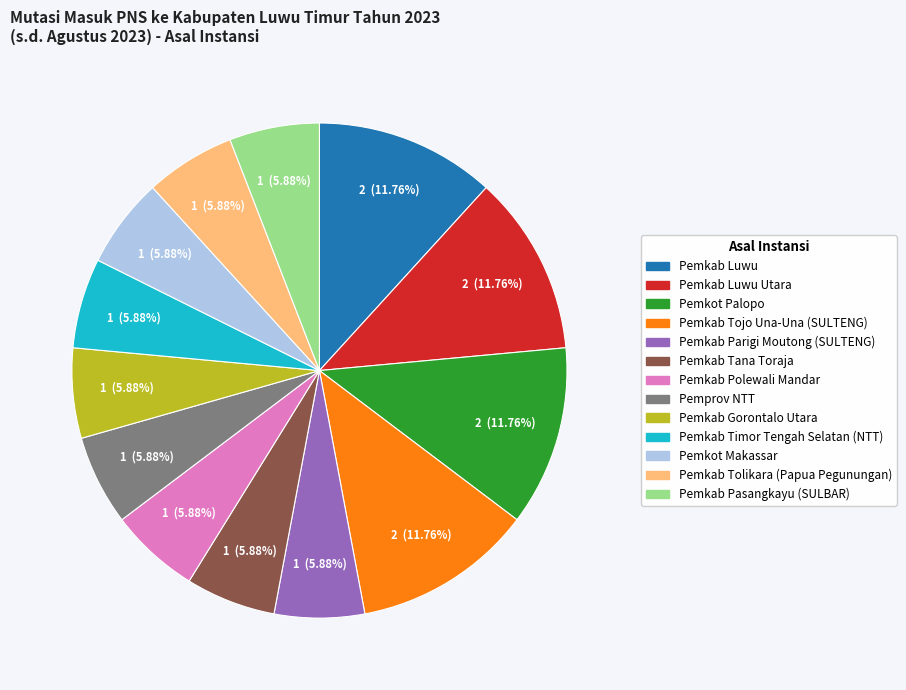

What is the ratio of the value at Pemkab Polewali Mandar to the value at Pemprov NTT?

1.0